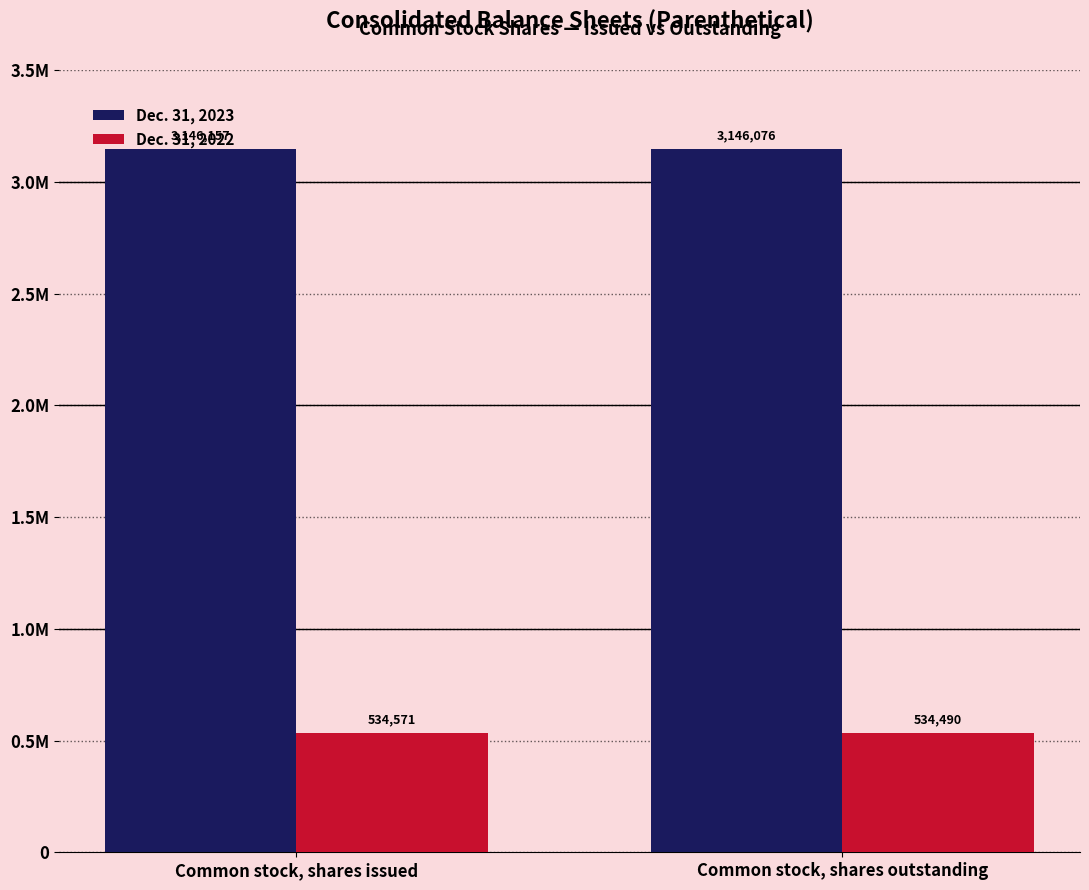

Does the chart contain any negative values?

No